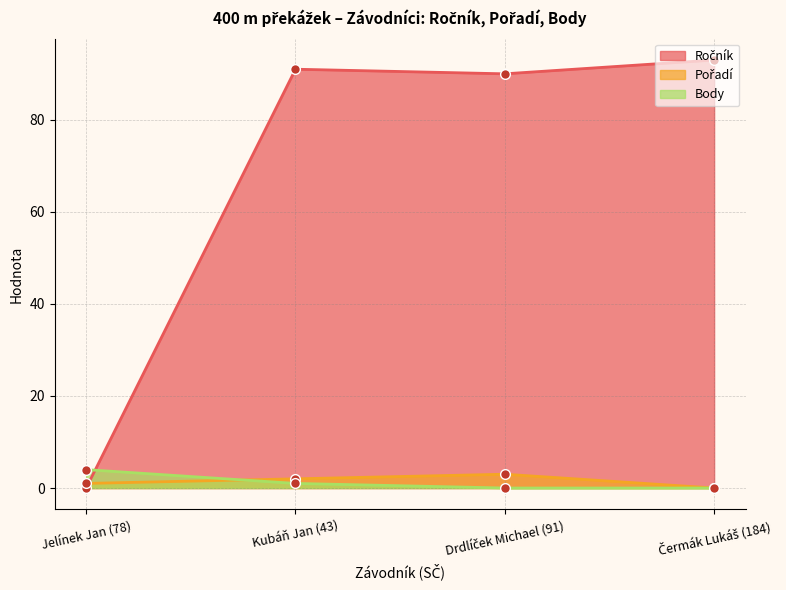

After their last crossing, which series has the higher values: Ročník or Pořadí?

Ročník